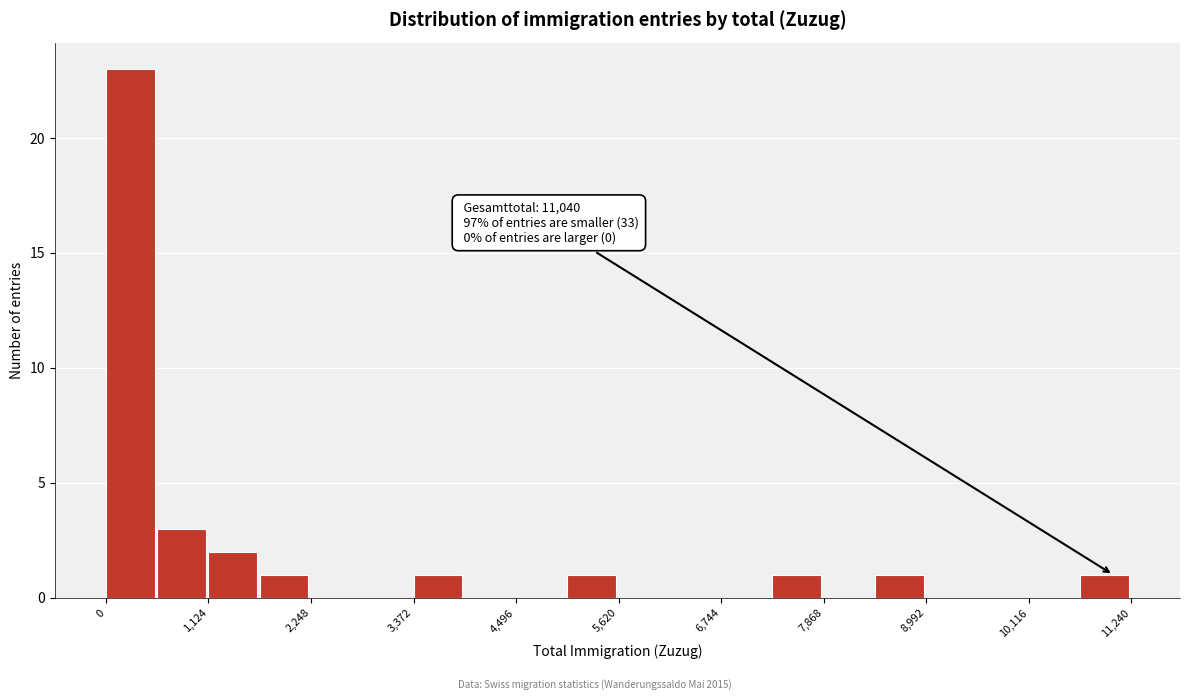

Around what value on the x-axis is the tallest bar? Give the approximate position of its centre, as read against the axis.

200